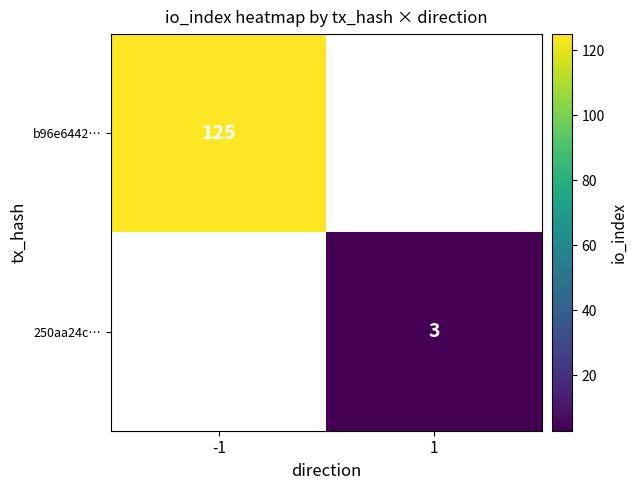

At how many categories does at least one series exceed 21?

1